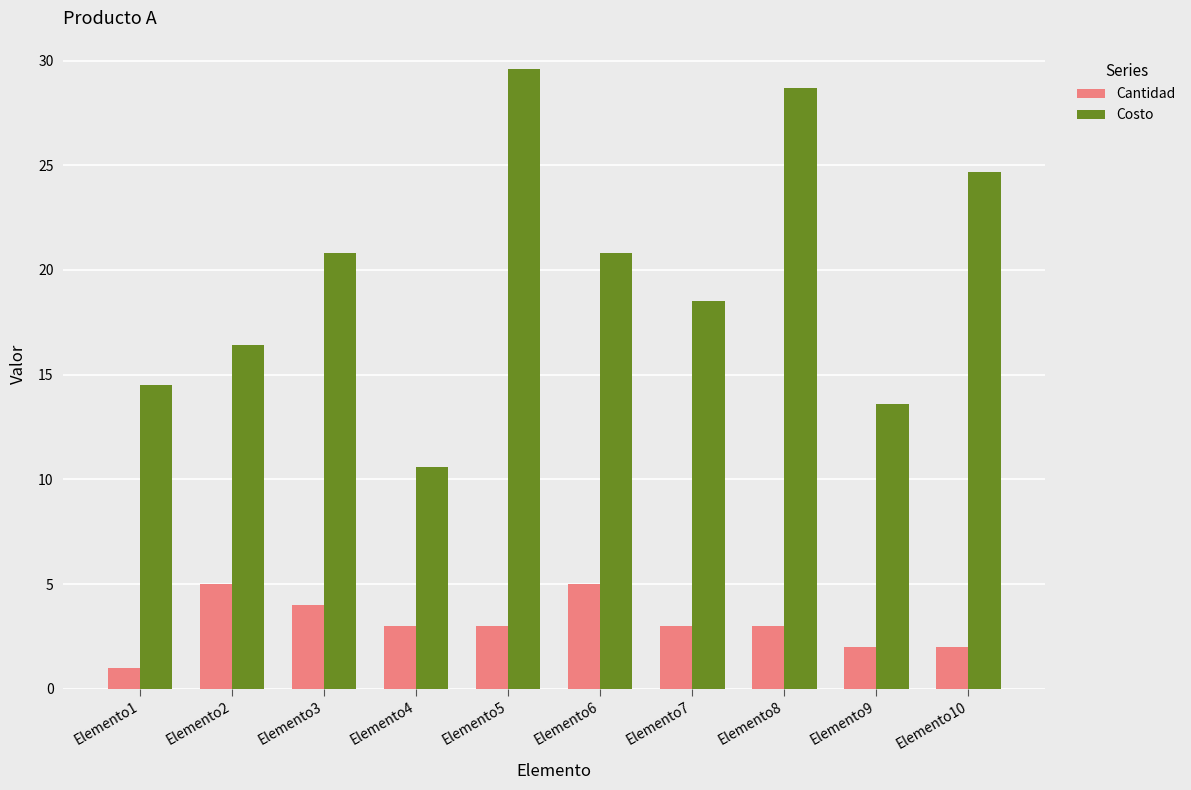

What is the total value across all series at Elemento3?

24.8